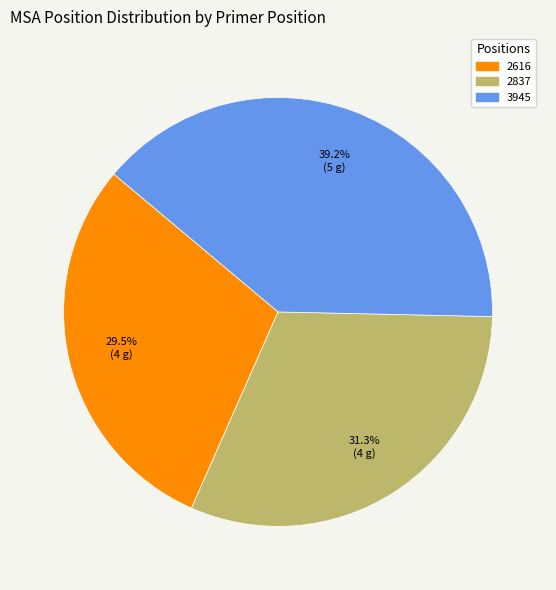

Does any single category account for the majority?

No